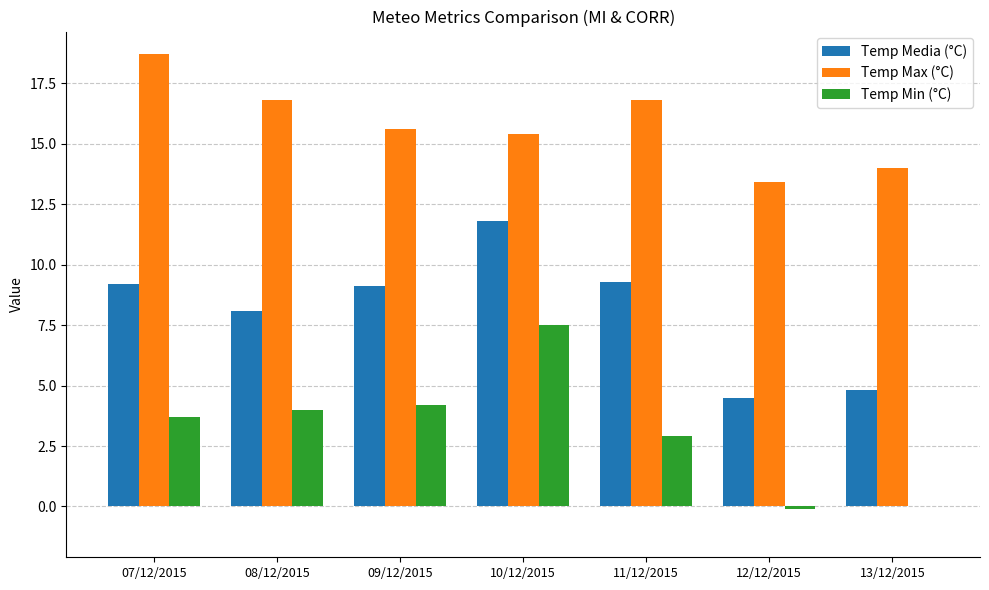

What is the difference between the Temp Min (°C) values at 09/12/2015 and 08/12/2015?

0.2